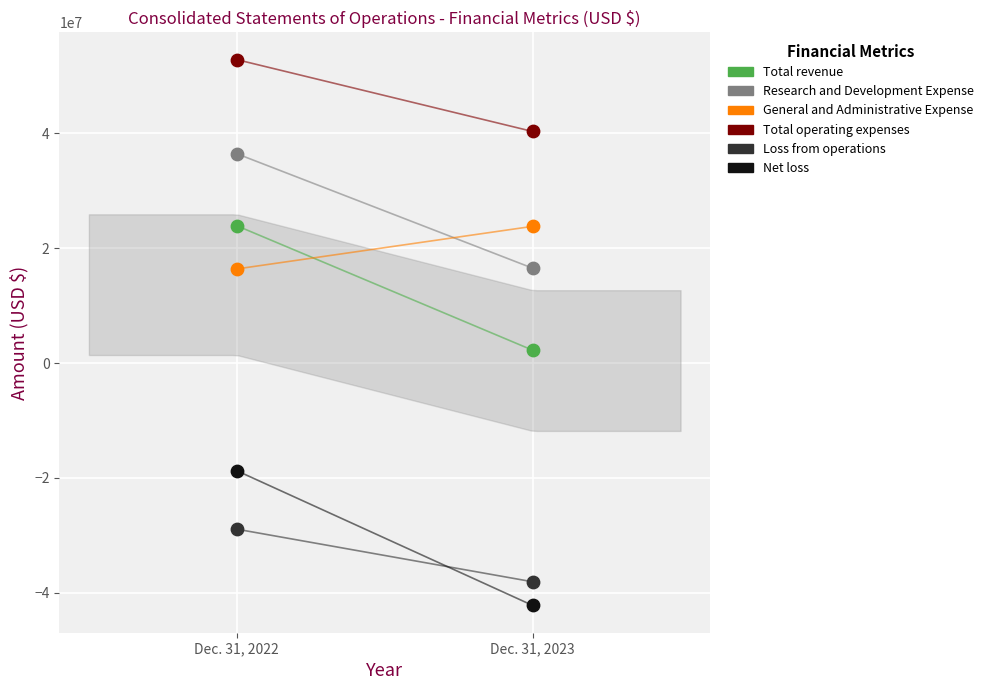

Across all data points, what is the range of Y values (max minus min)?

95015584